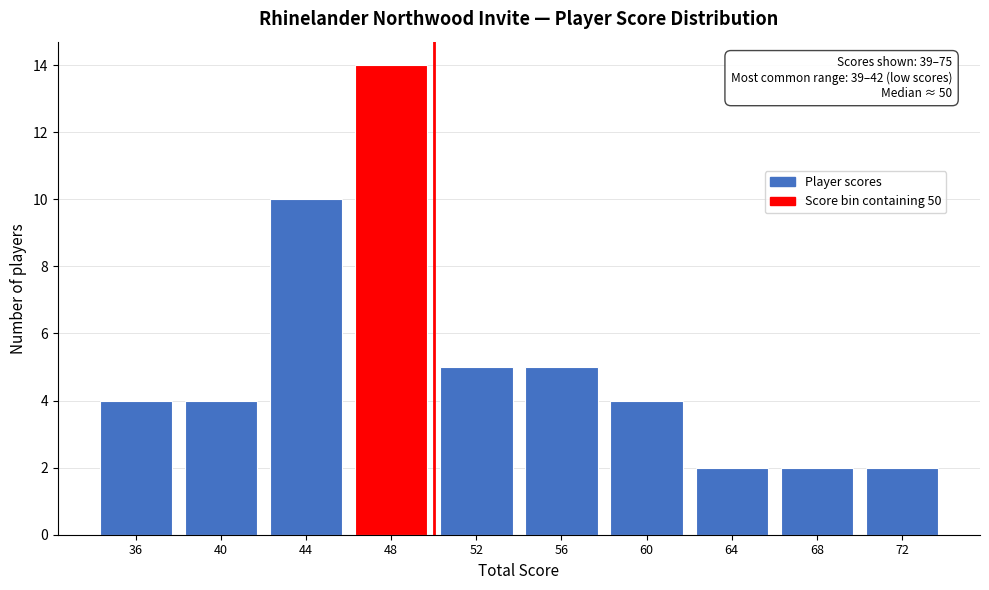

Reading right to left, transcribe all the data shown in this chart.

72=2	68=2	64=2	60=4	56=5	52=5	48=14	44=10	40=4	36=4